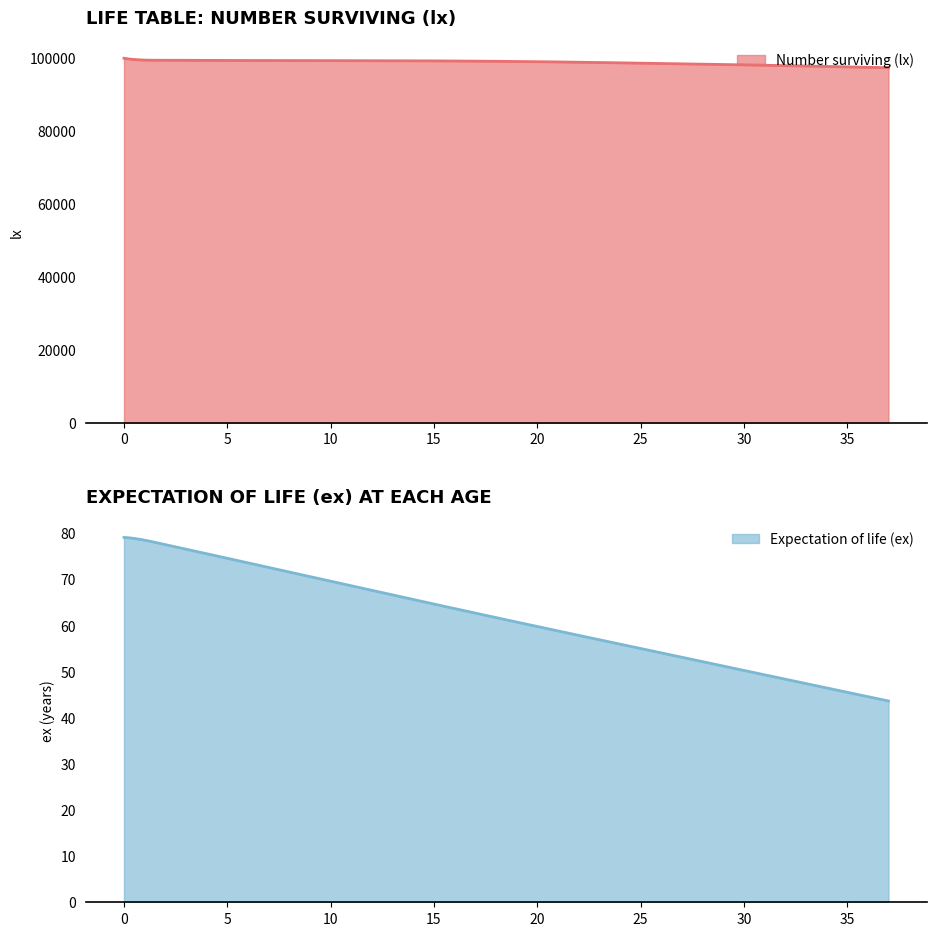

What is the sum of the ex values at 22 and 11?

126.4